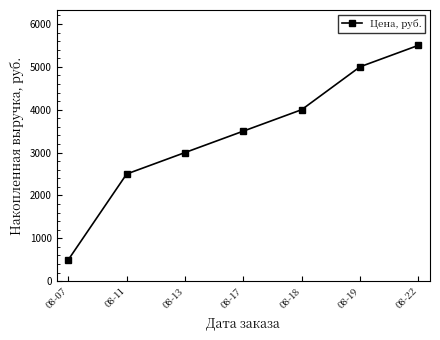

What is the average value?

3429